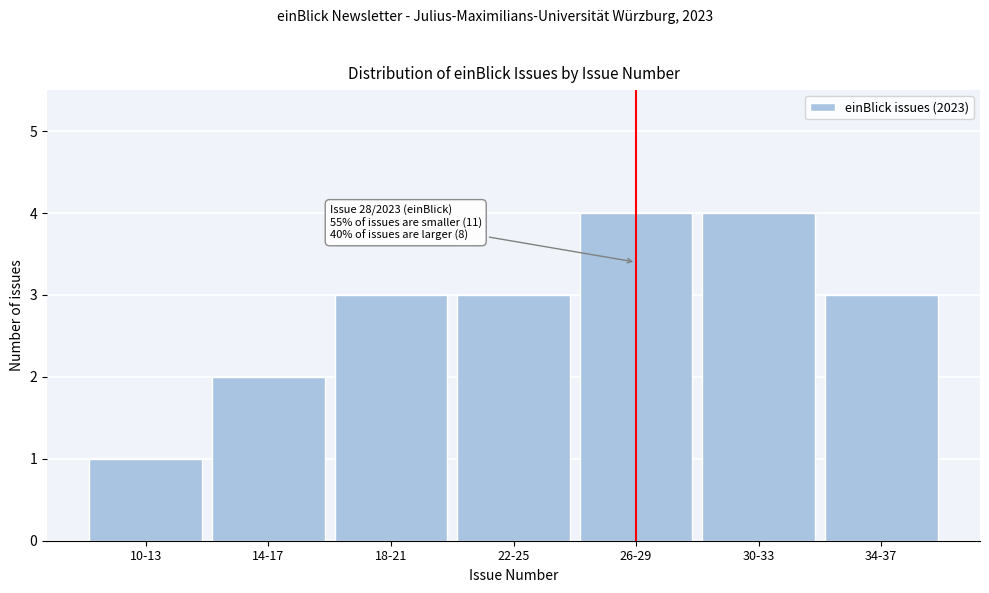

Reading right to left, list all the values displayed in this chart.

3	4	4	3	3	2	1